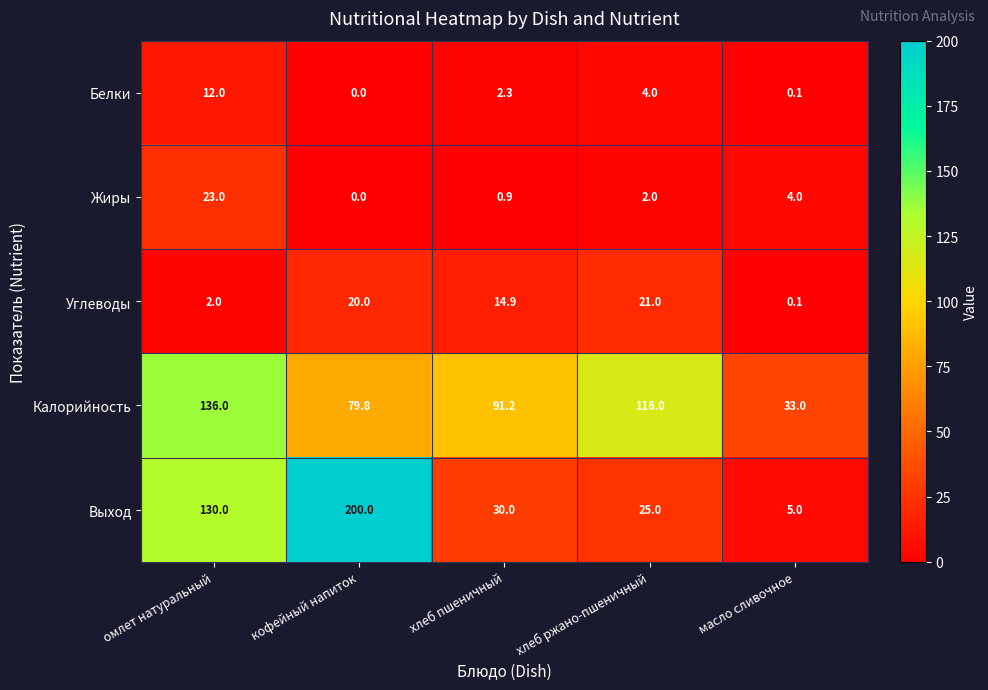

Count the number of data series in this chart.

5